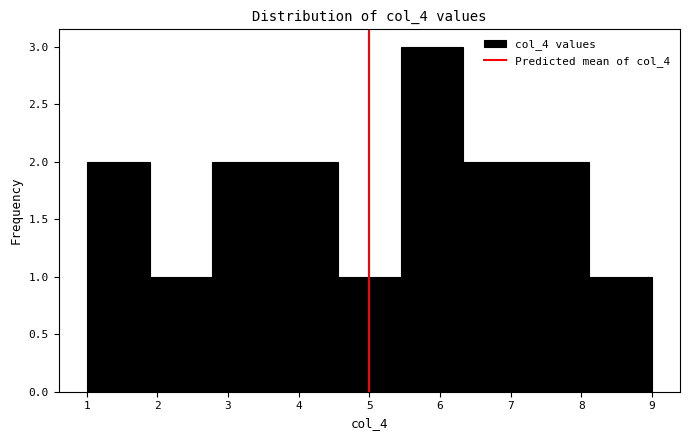

Which range on the x-axis has the tallest bar?

5.4 to 6.3